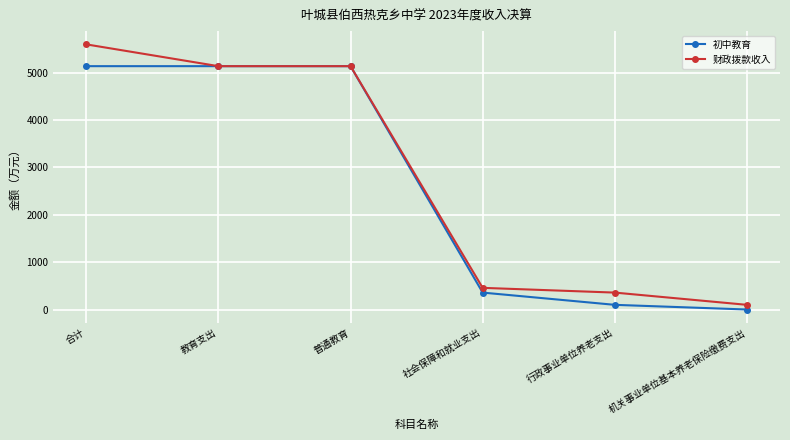

At which category does the chart reach its minimum across all series?

机关事业单位基本养老保险缴费支出